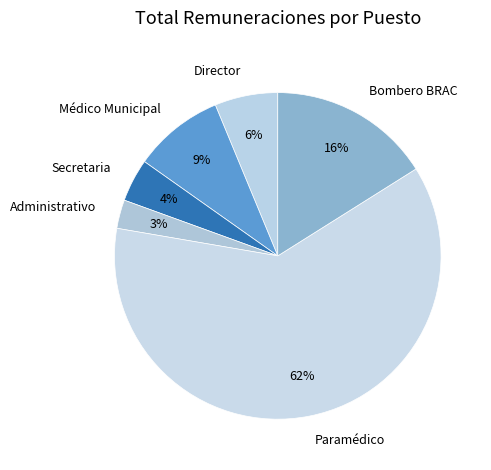

True or false: Paramédico accounts for 62% of the total.

True